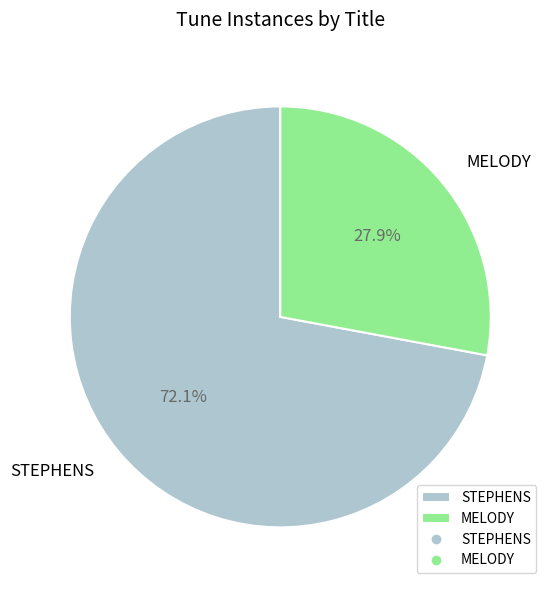

Which category has the biggest portion of the pie?

STEPHENS